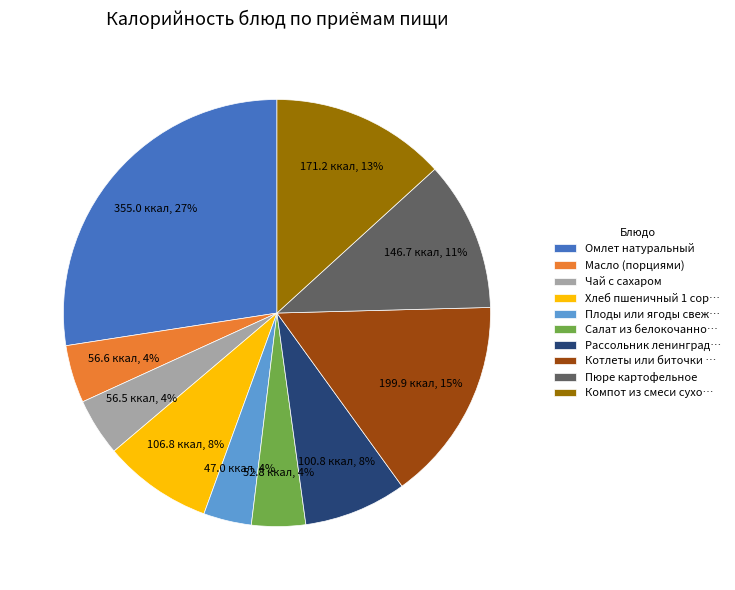

Which slice is the largest?

Омлет натуральный